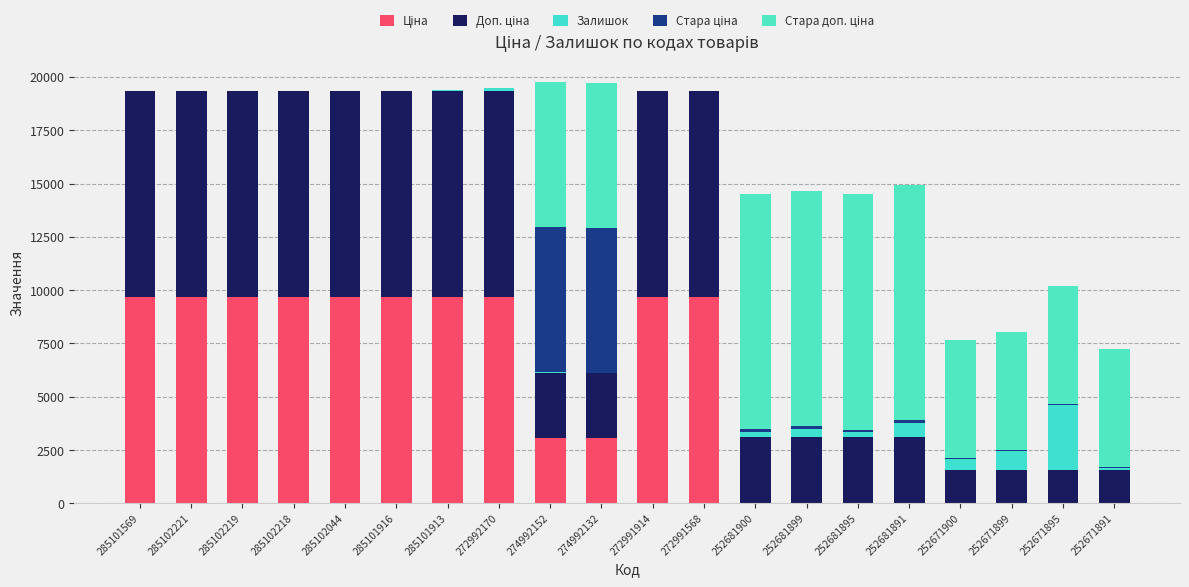

List the labels in order of Залишок value, smallest first.

285102218, 285102044, 285101569, 274992132, 272991568, 285102221, 285102219, 272991914, 285101916, 274992152, 285101913, 252671891, 272992170, 252681895, 252681900, 252681899, 252671900, 252681891, 252671899, 252671895